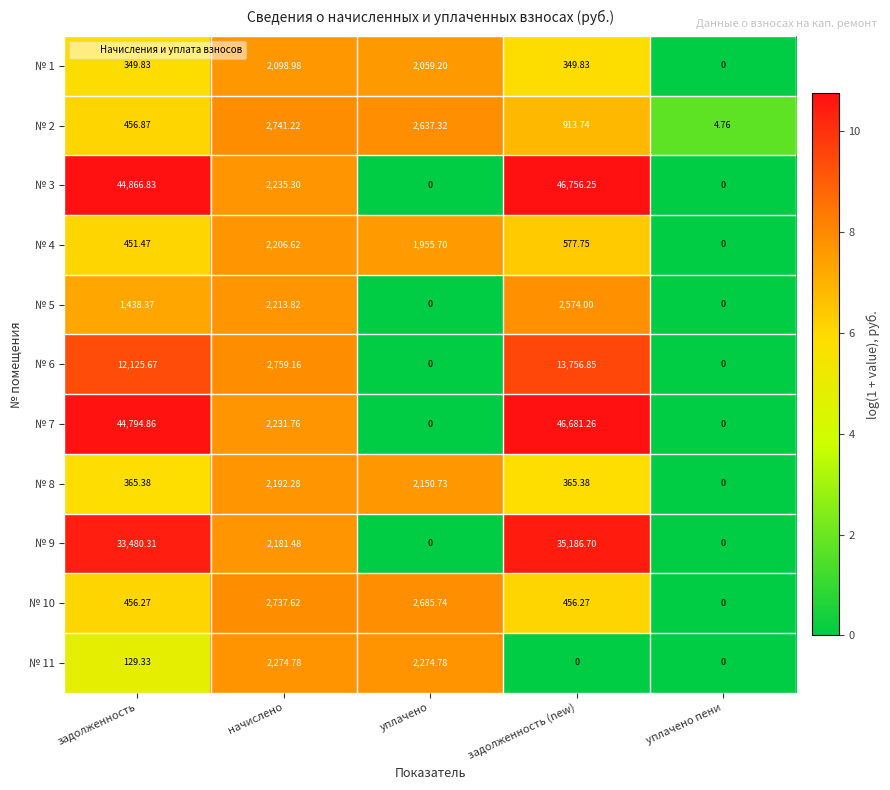

Is the value of № 6 at уплачено greater than the value of № 2 at задолженность (new)?

No